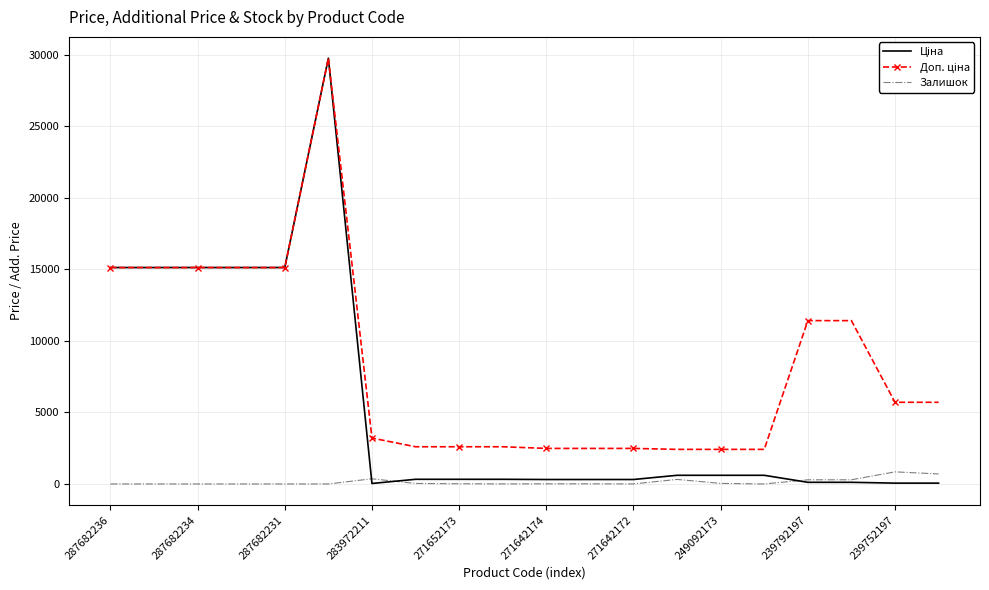

Which series has the widest spread of values?

Ціна